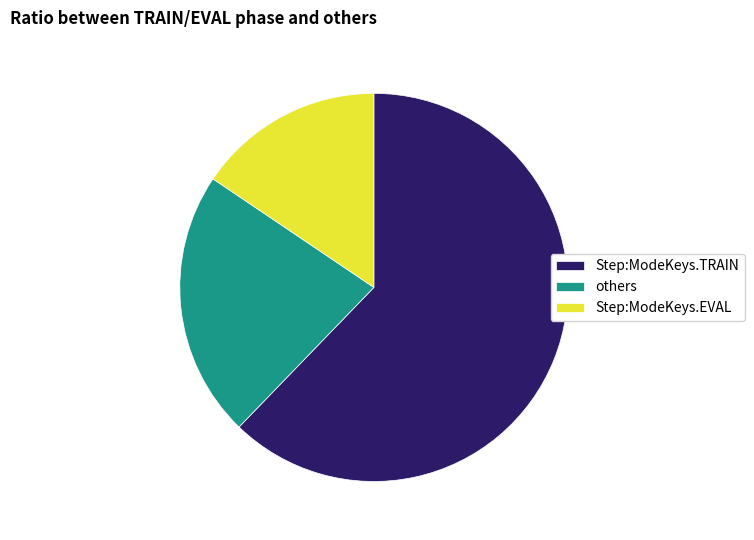

Does any single category account for the majority?

Yes